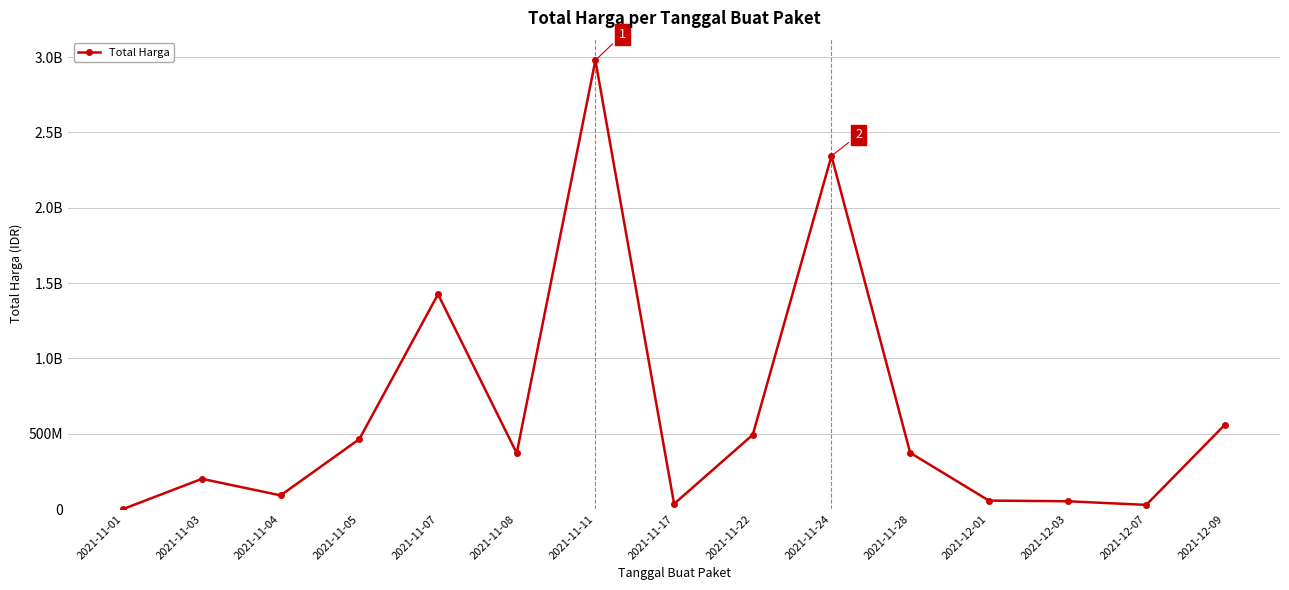

Which category has the highest value across all series?

2021-11-11